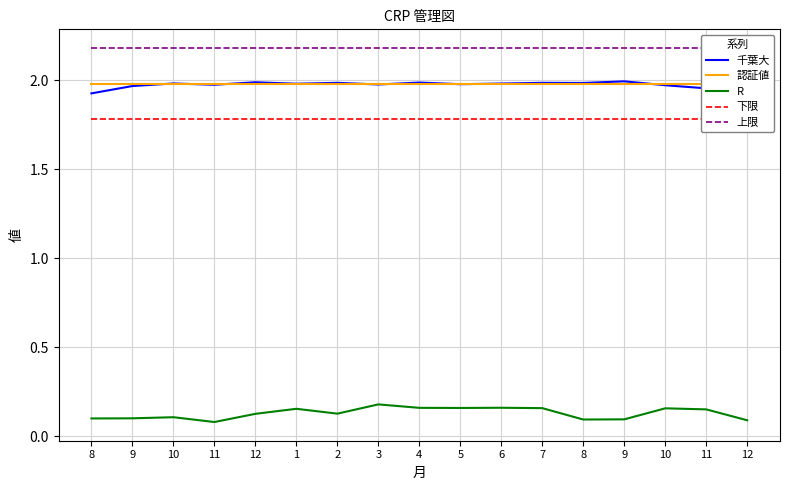

Which label corresponds to the smallest value in the chart?

11